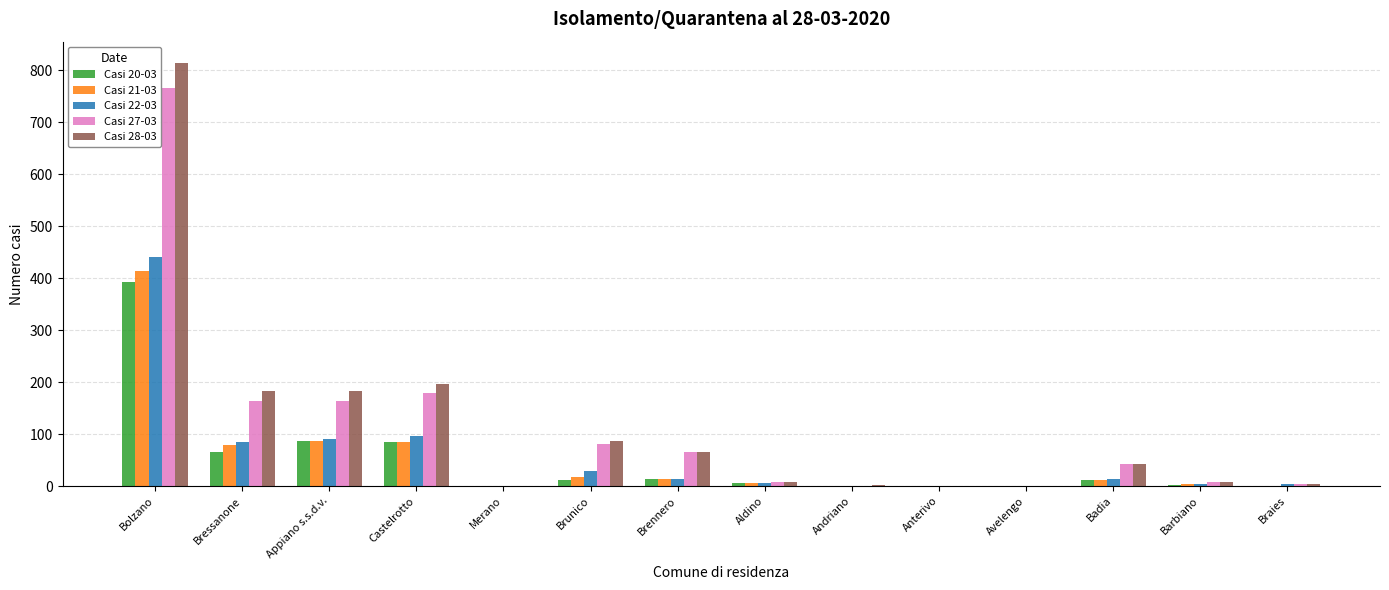

Are the bars grouped side by side (vs. stacked)?

Yes